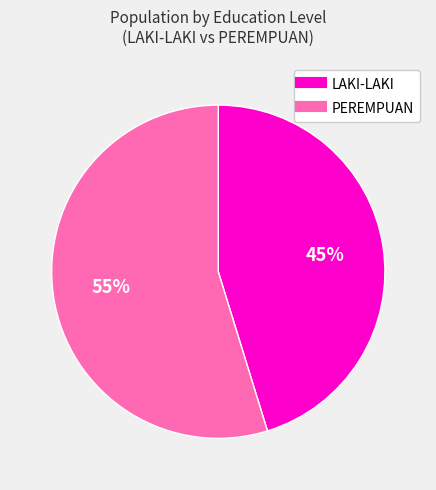

Count the number of slices in the pie.

2